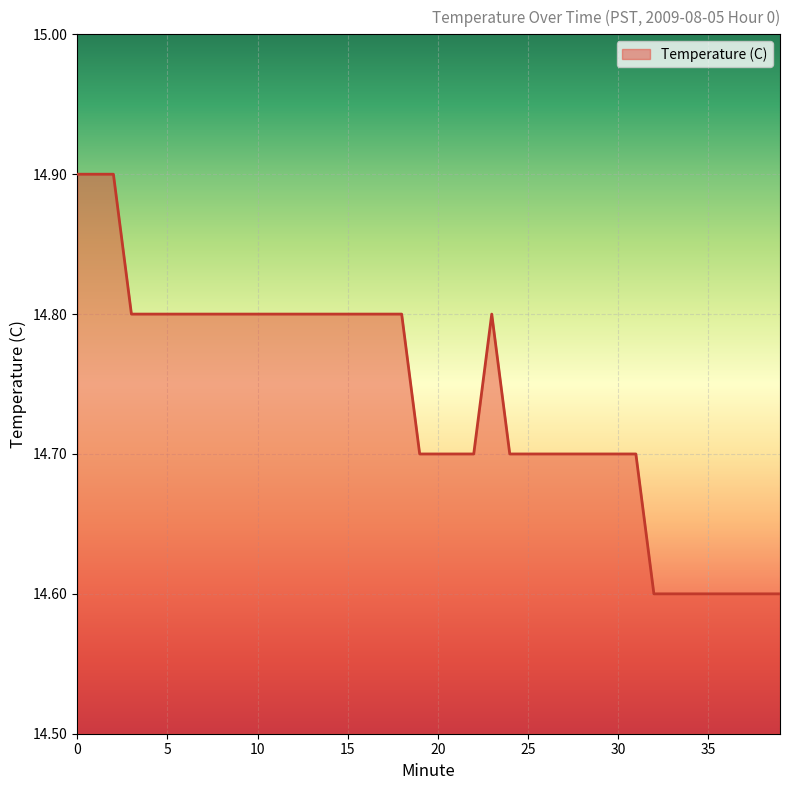

What is the smallest value displayed?

14.6